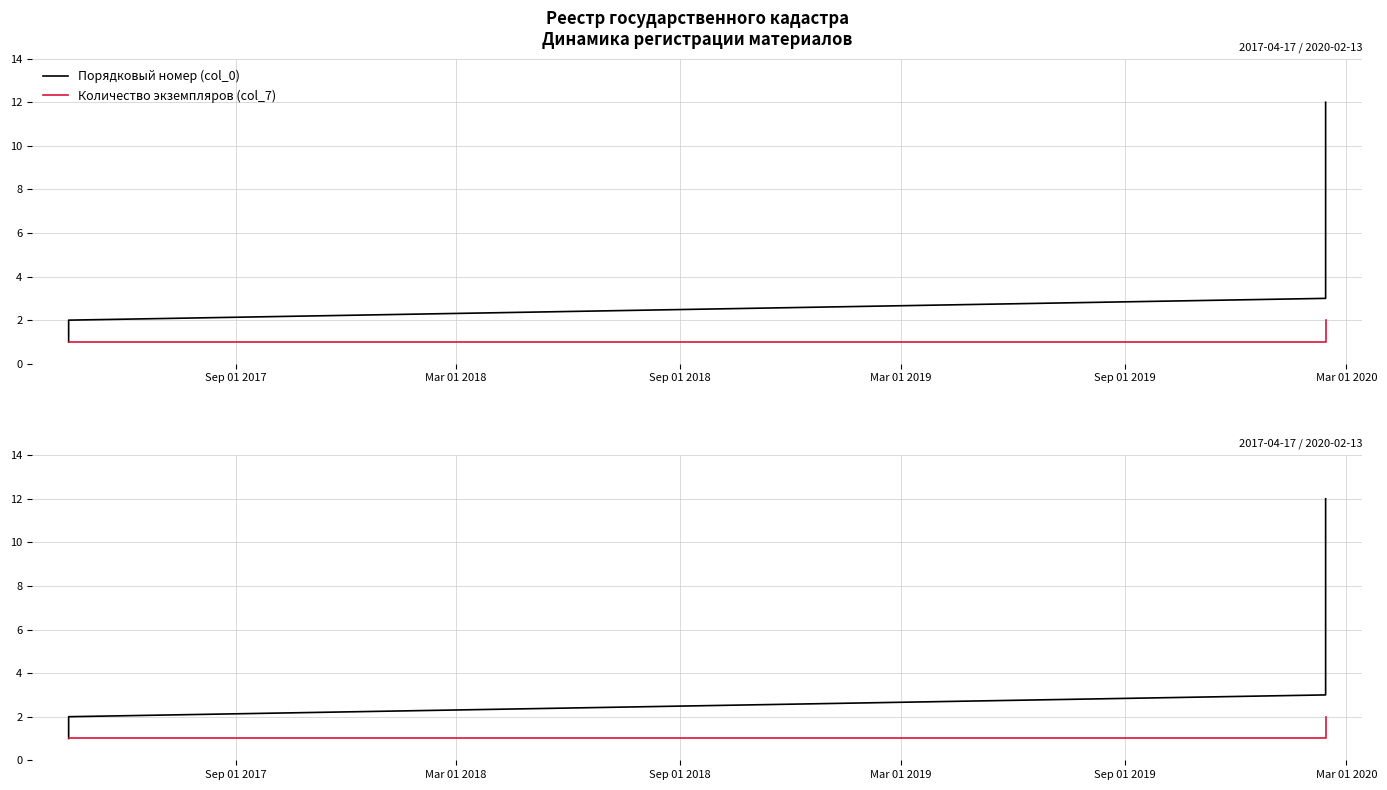

True or false: Количество экземпляров (col_7) has more than 1 interior local peaks.

False